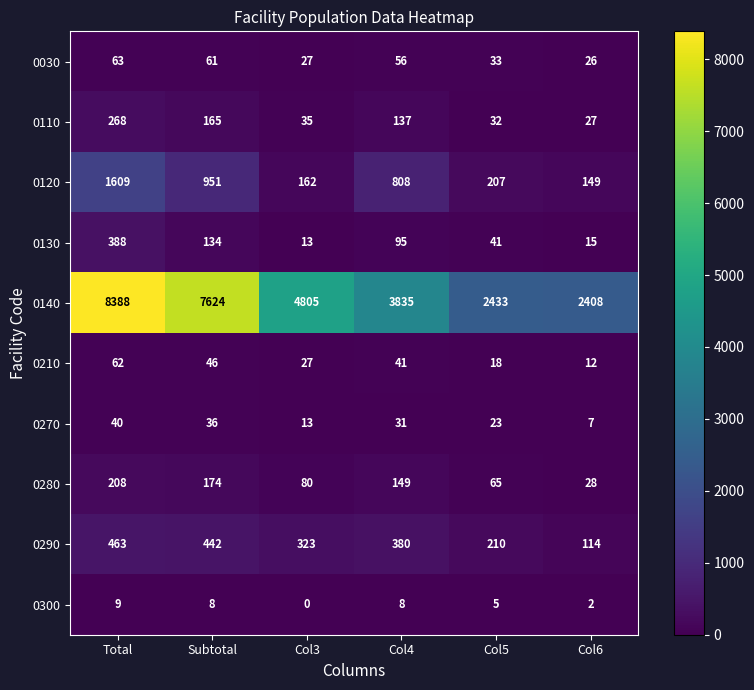

What is the maximum value shown in the chart?

8388